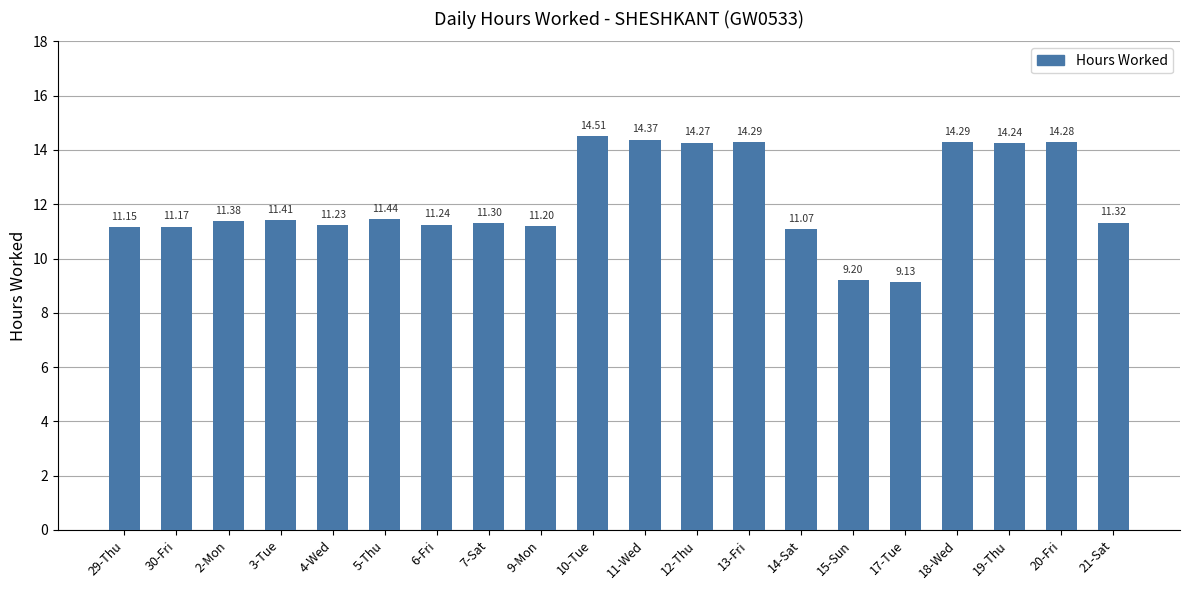

Reading right to left, what are all the values shown in this chart?

21-Sat=11.3	20-Fri=14.3	19-Thu=14.2	18-Wed=14.3	17-Tue=9.1	15-Sun=9.2	14-Sat=11.1	13-Fri=14.3	12-Thu=14.3	11-Wed=14.4	10-Tue=14.5	9-Mon=11.2	7-Sat=11.3	6-Fri=11.2	5-Thu=11.4	4-Wed=11.2	3-Tue=11.4	2-Mon=11.4	30-Fri=11.2	29-Thu=11.2